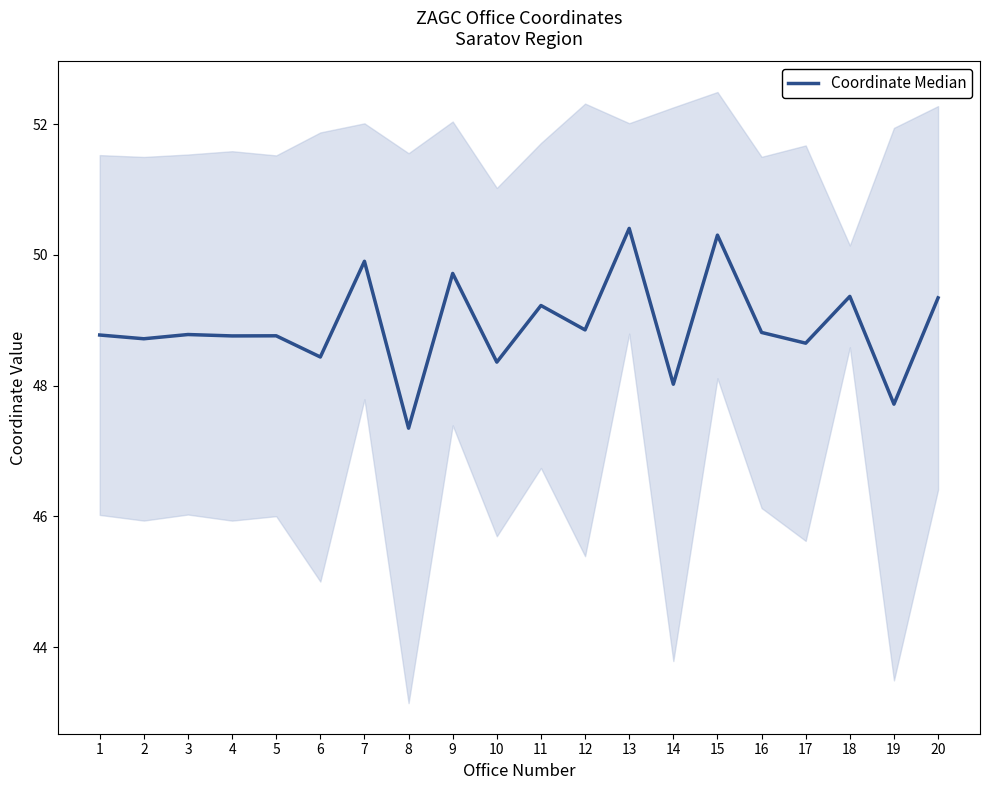

Where is the first local minimum?

2